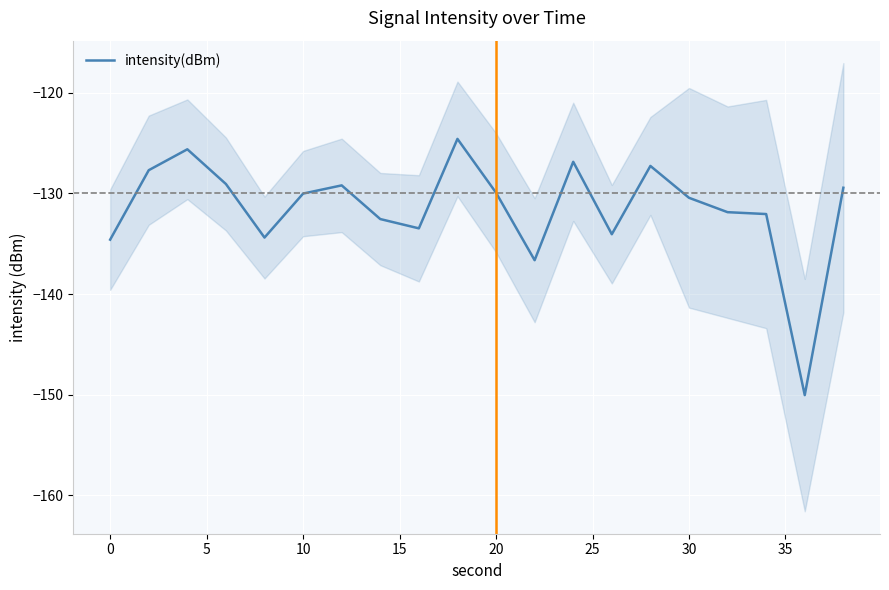

What is the difference between the second highest and minimum values?

24.4